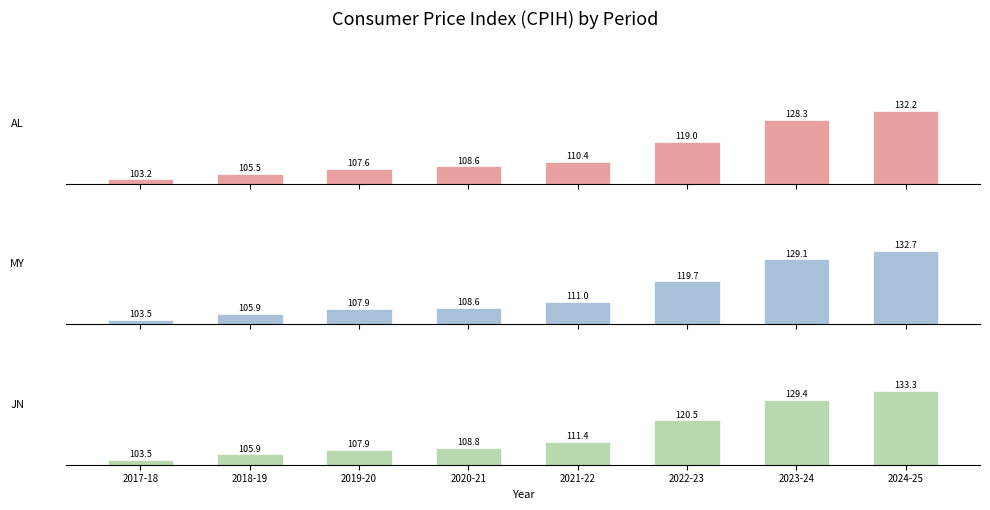

How many groups of bars are there?

8